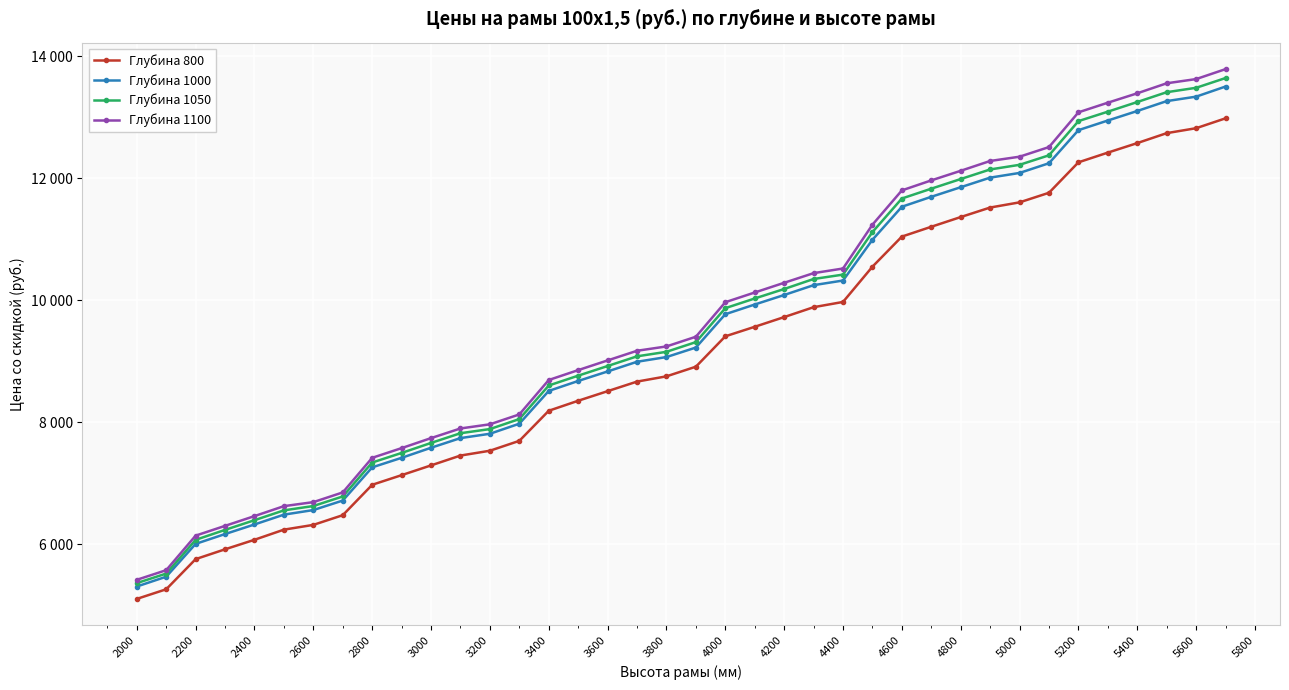

Reading left to right, list all the values displayed in this chart.

Глубина 800: 5105	5263	5757	5918	6074	6240	6318	6477	6975	7133	7293	7454	7533	7695	8188	8352	8509	8666	8752	8910	9408	9564	9723	9885	9971	10549	11042	11203	11362	11518	11603	11760	12259	12418	12574	12737	12818	12980
Глубина 1000: 5308	5469	6007	6168	6325	6486	6561	6717	7261	7417	7582	7740	7811	7976	8513	8676	8832	8991	9068	9224	9770	9929	10085	10246	10322	10990	11531	11694	11851	12008	12085	12244	12786	12944	13100	13262	13335	13501
Глубина 1050: 5364	5520	6073	6236	6395	6556	6627	6784	7340	7497	7661	7820	7888	8052	8602	8763	8921	9080	9154	9313	9869	10028	10183	10347	10419	11116	11666	11827	11985	12142	12218	12374	12934	13089	13247	13408	13480	13640
Глубина 1100: 5418	5576	6142	6302	6462	6625	6691	6850	7417	7576	7740	7898	7966	8128	8692	8854	9013	9171	9242	9401	9967	10126	10285	10443	10519	11237	11799	11963	12120	12281	12351	12509	13078	13236	13390	13554	13623	13786